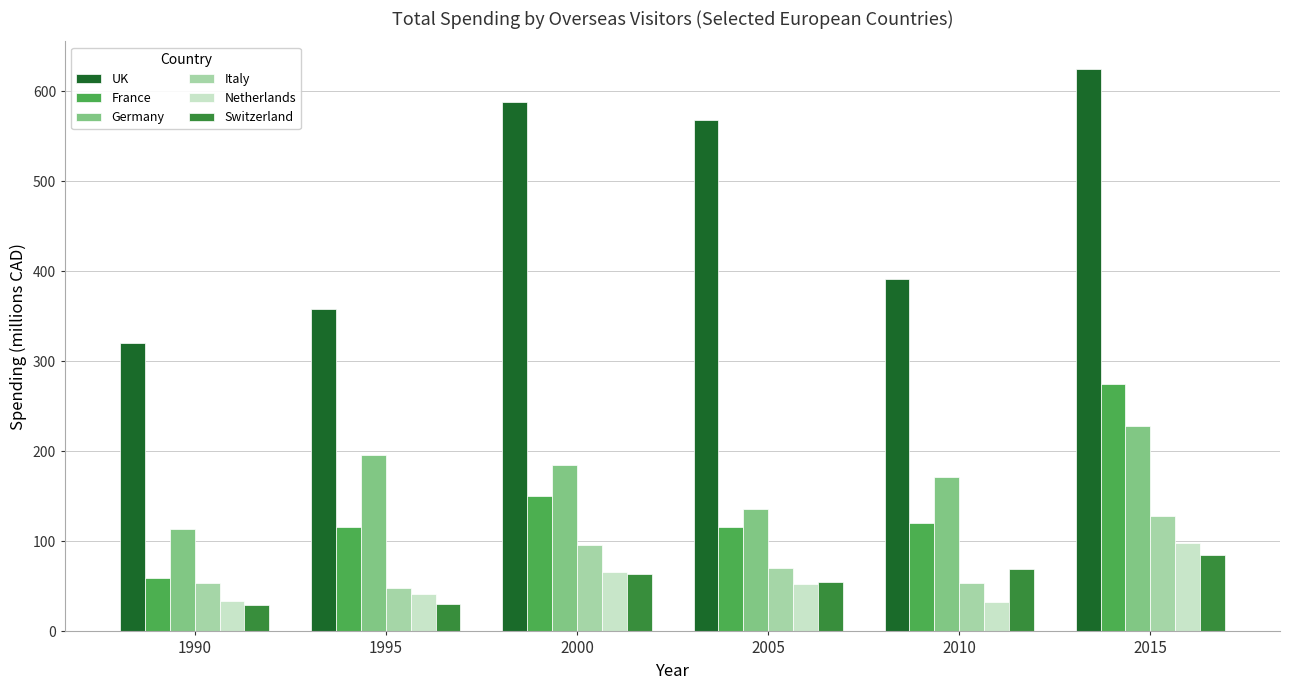

At how many categories does at least one series exceed 468?

3